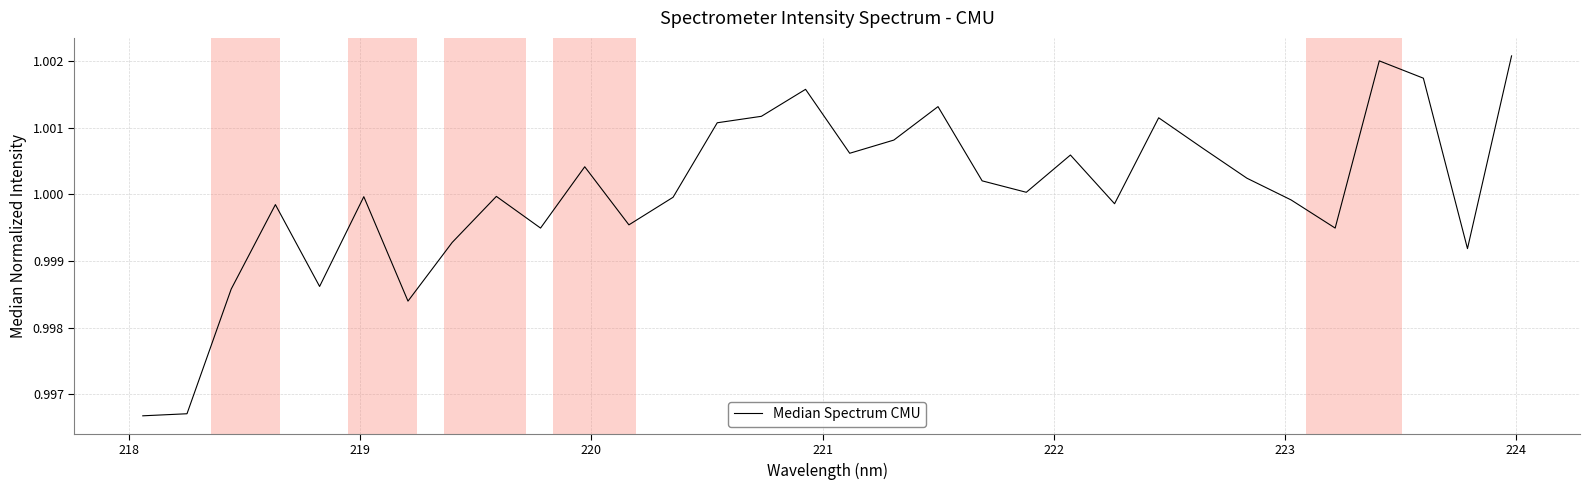

Reading left to right, what are all the values shown in this chart?

1.0	1.0	1.0	1.0	1.0	1.0	1.0	1.0	1.0	1.0	1.0	1.0	1.0	1.0	1.0	1.0	1.0	1.0	1.0	1.0	1.0	1.0	1.0	1.0	1.0	1.0	1.0	1.0	1.0	1.0	1.0	1.0